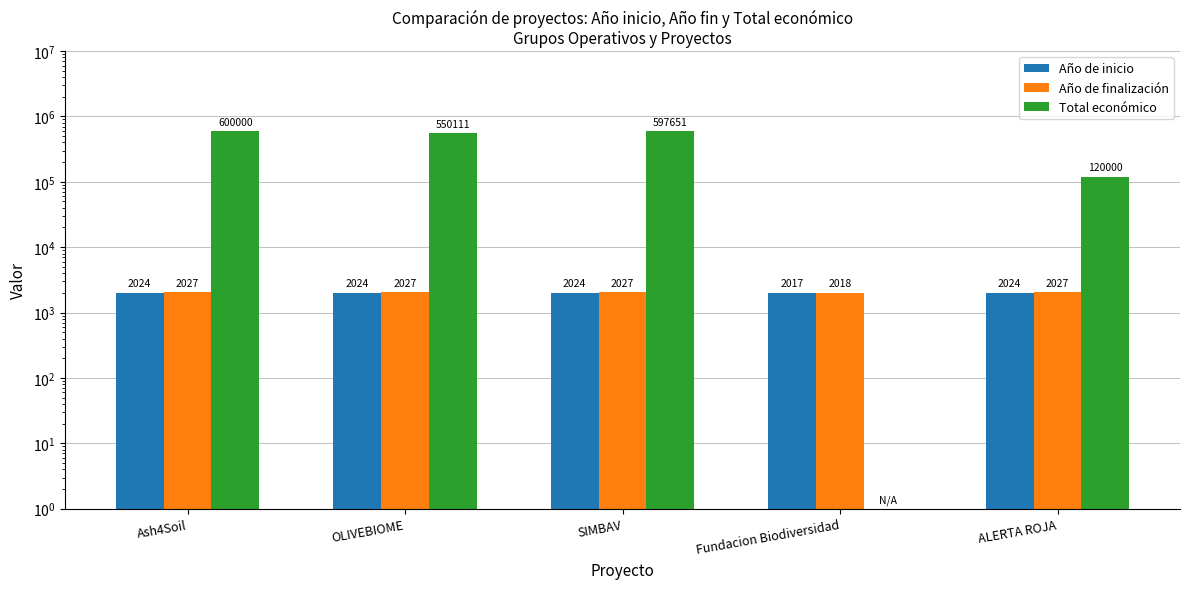

What is the lowest value of the Año de inicio series?

2017